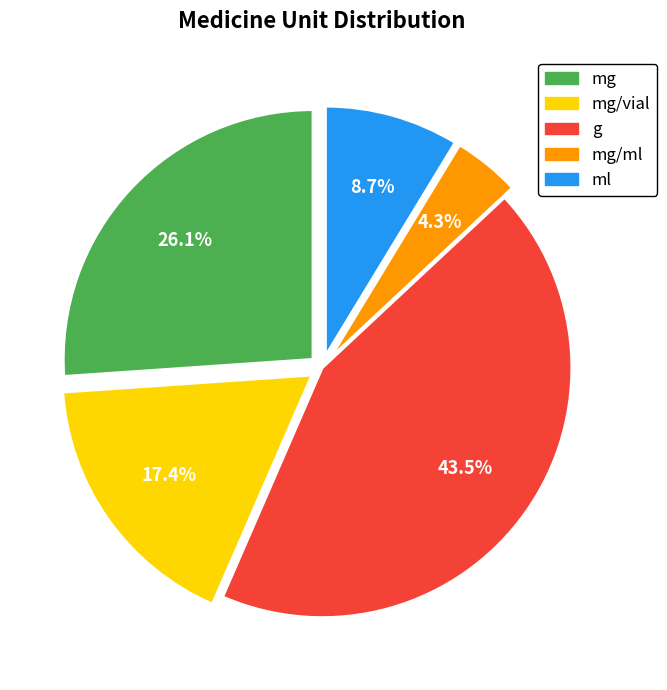

Count the number of slices in the pie.

5